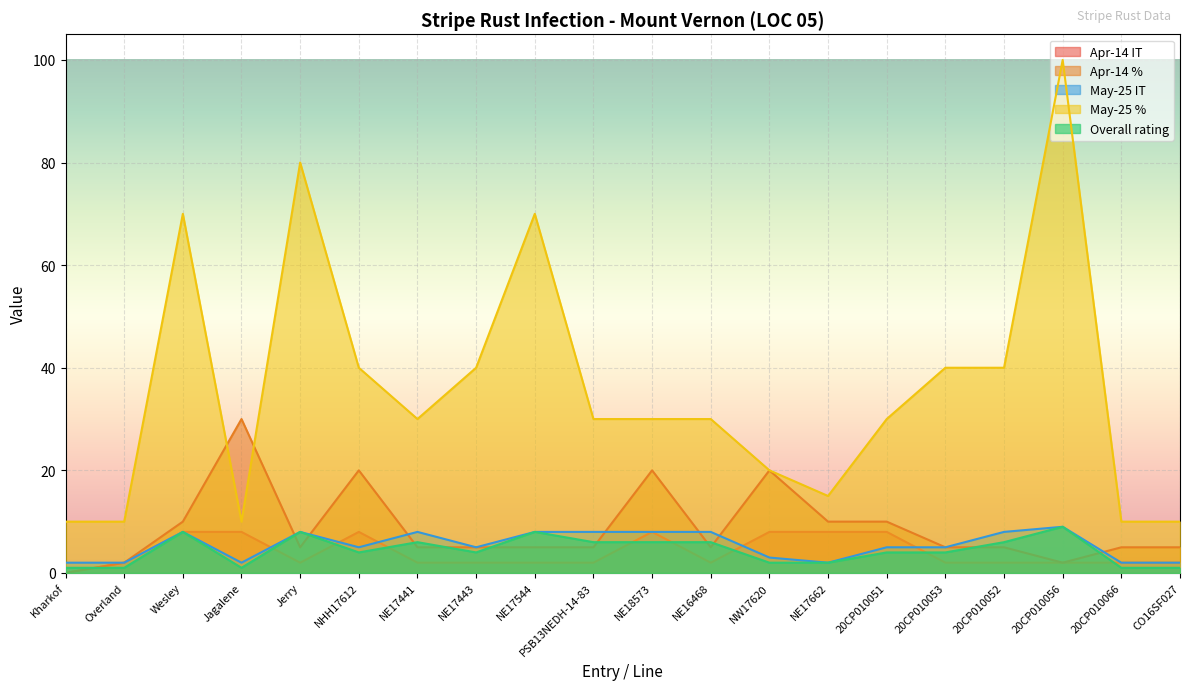

How many categories are shown in the chart?

20